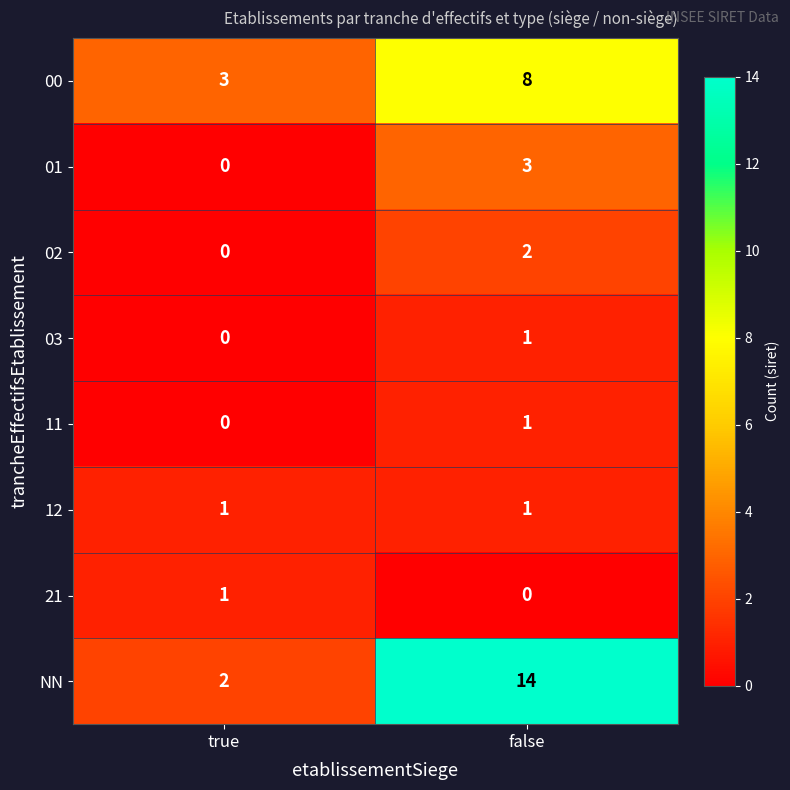

At which category is the sum across all series the highest?

false